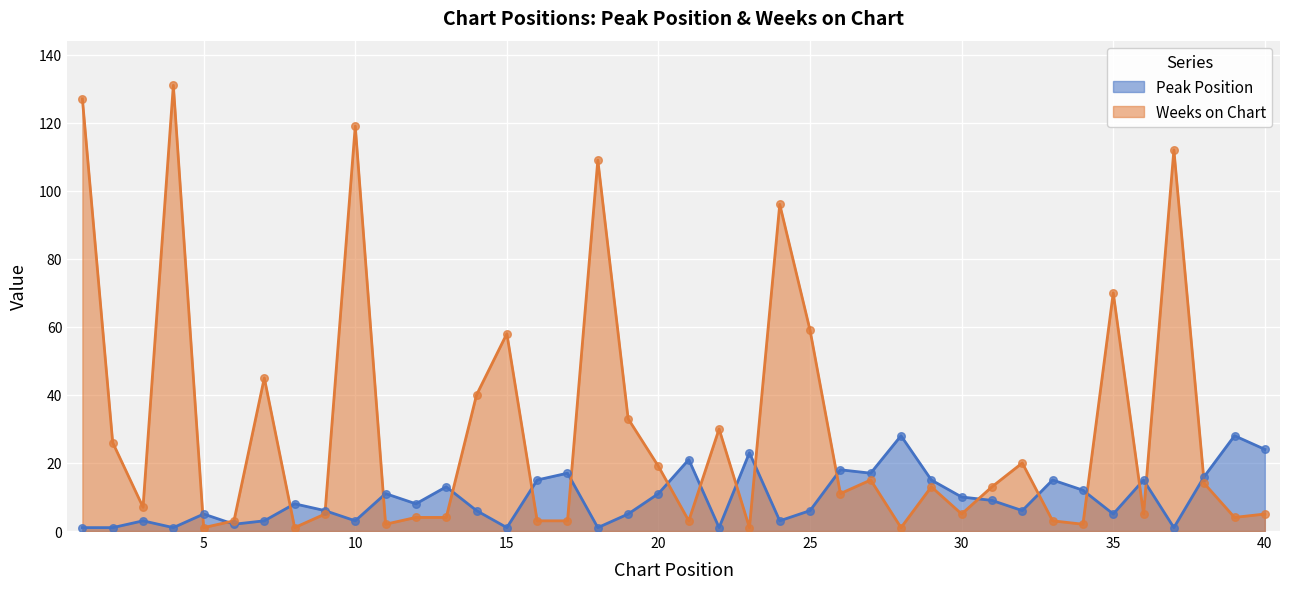

Which series has the widest spread of Y values?

Weeks on Chart